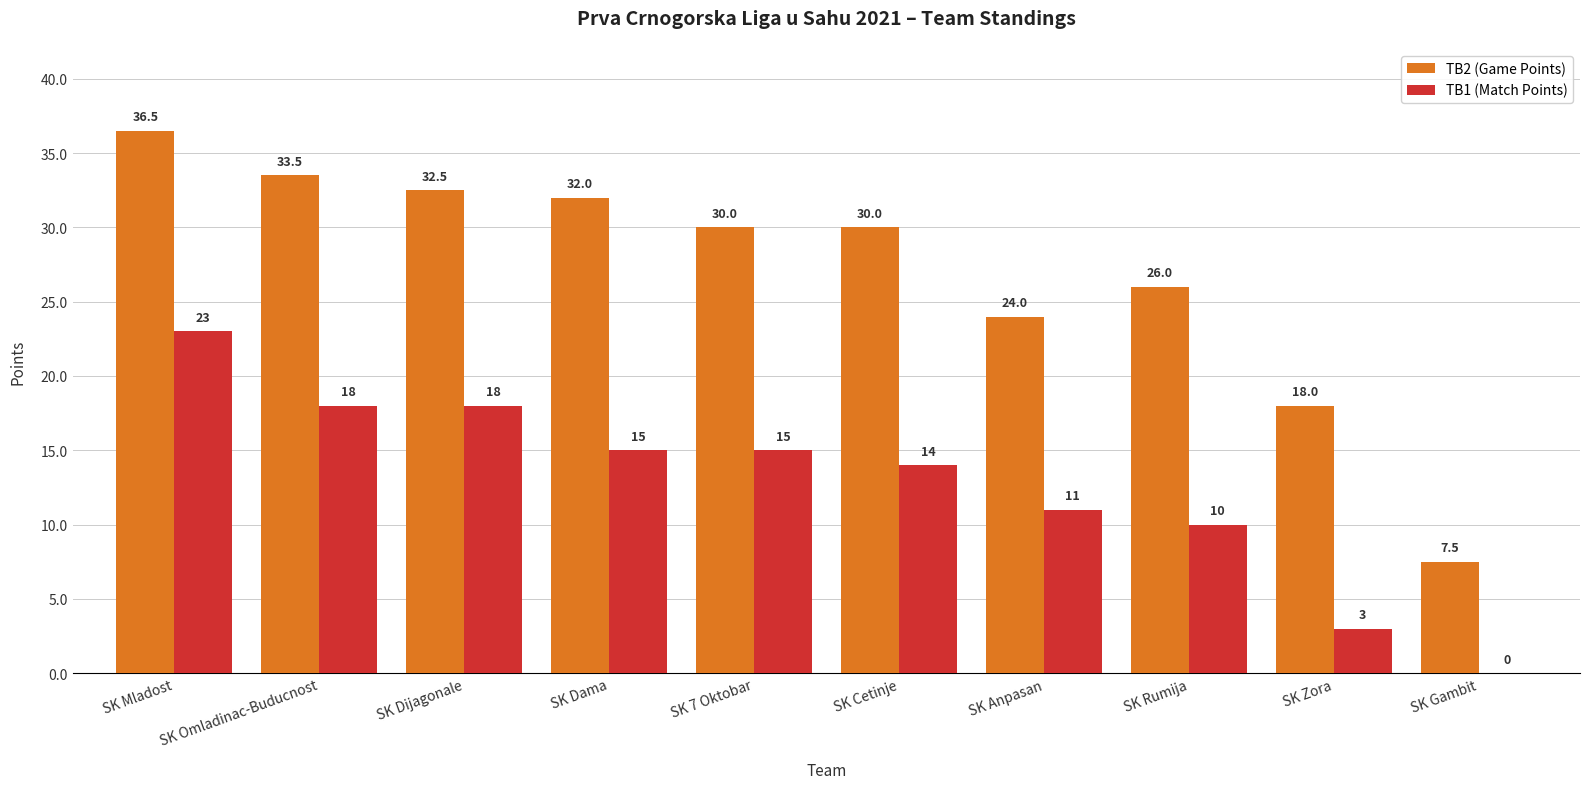

True or false: TB2 (Game Points) has a value of 30.0 at SK Cetinje.

True